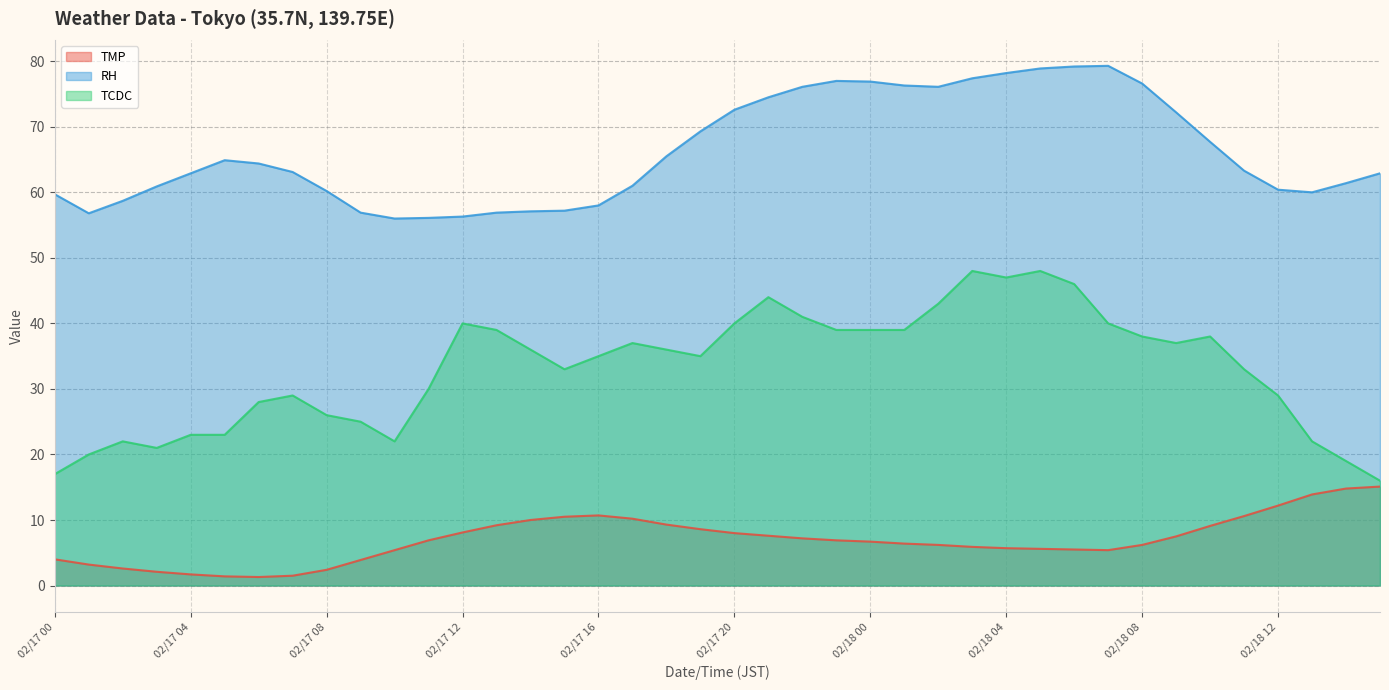

Which series has the largest range (max minus min)?

TCDC